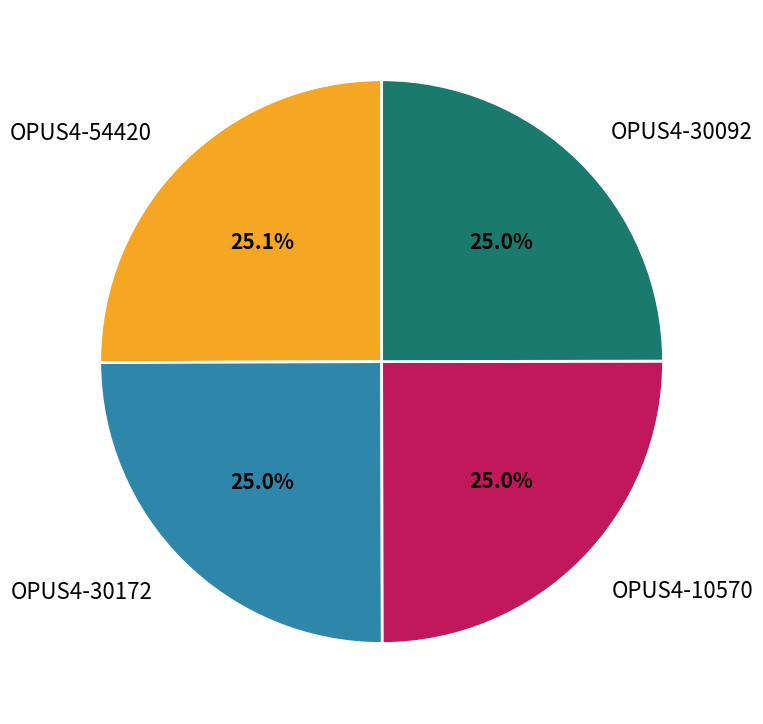

How many segments does this pie chart have?

4